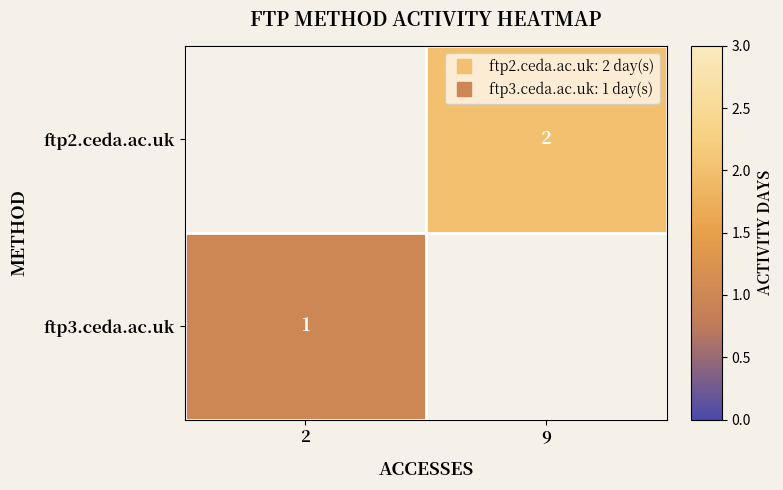

Which label corresponds to the largest value in the chart?

9